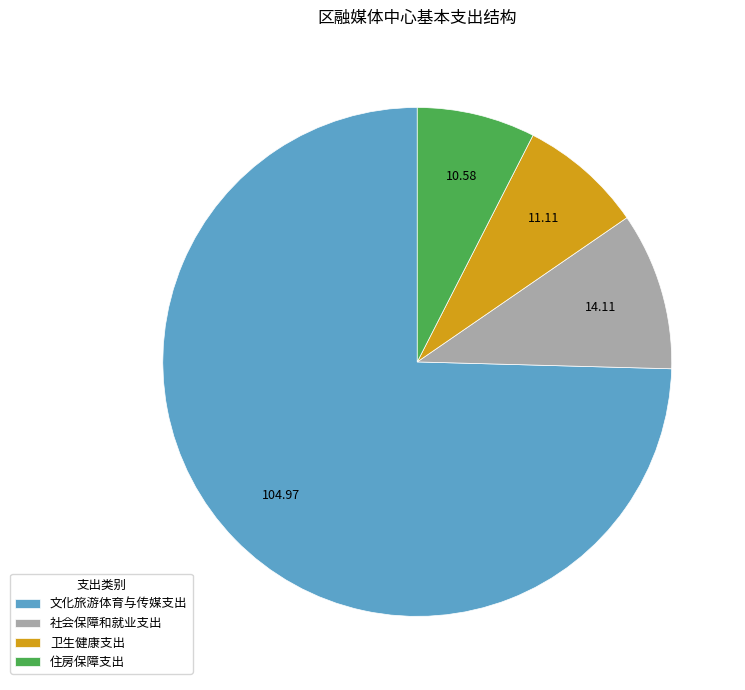

Combined, do 住房保障支出 and 社会保障和就业支出 account for over 50%?

No